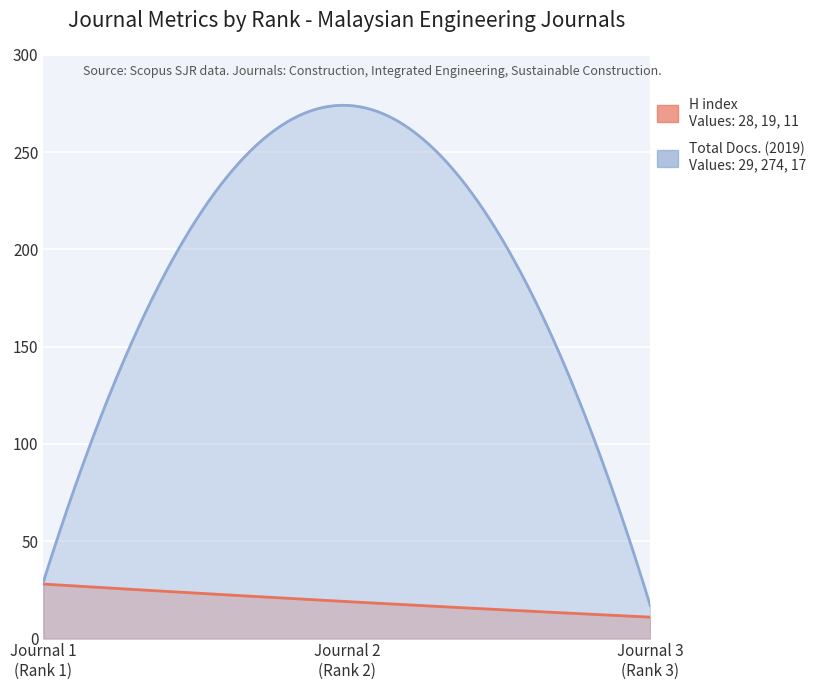

At which label does H index reach its minimum?

Rank 3